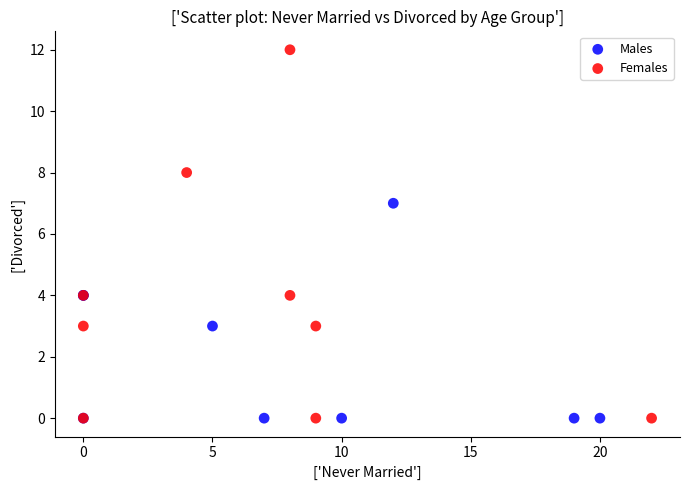

Which series contains the highest Y value?

Females